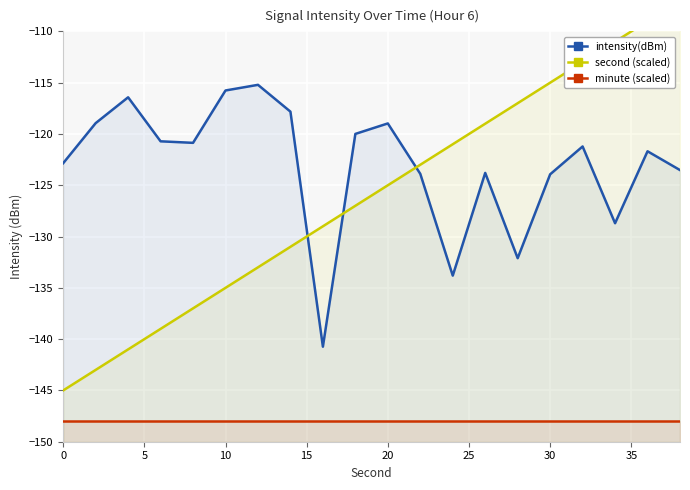

What is the average value of the second (scaled) series?

-126.0